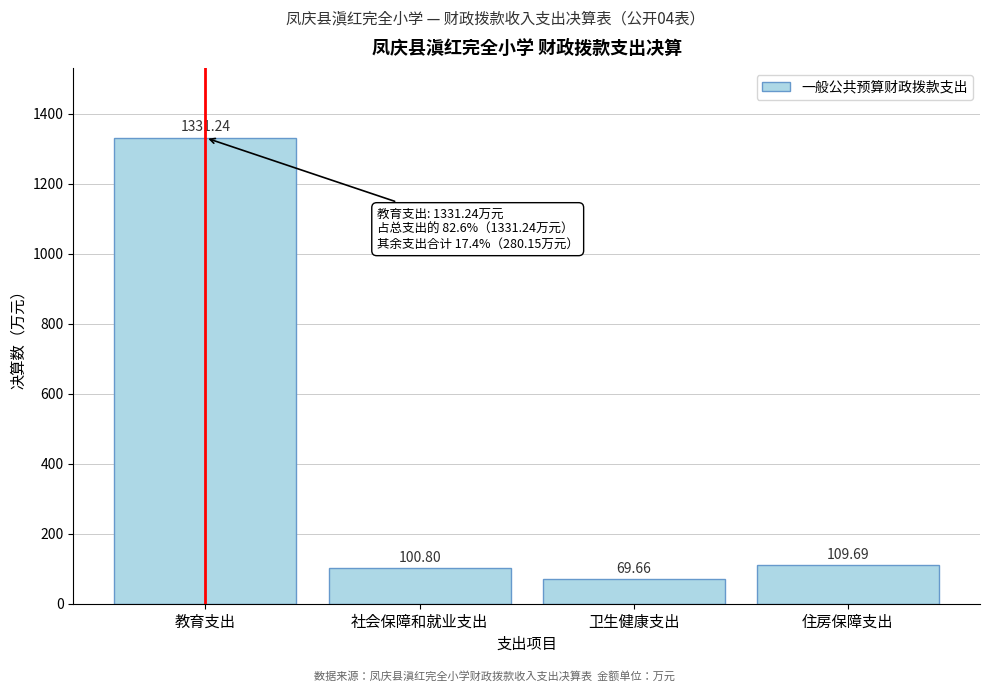

What is the sum of the values at 卫生健康支出 and 教育支出?

1400.9